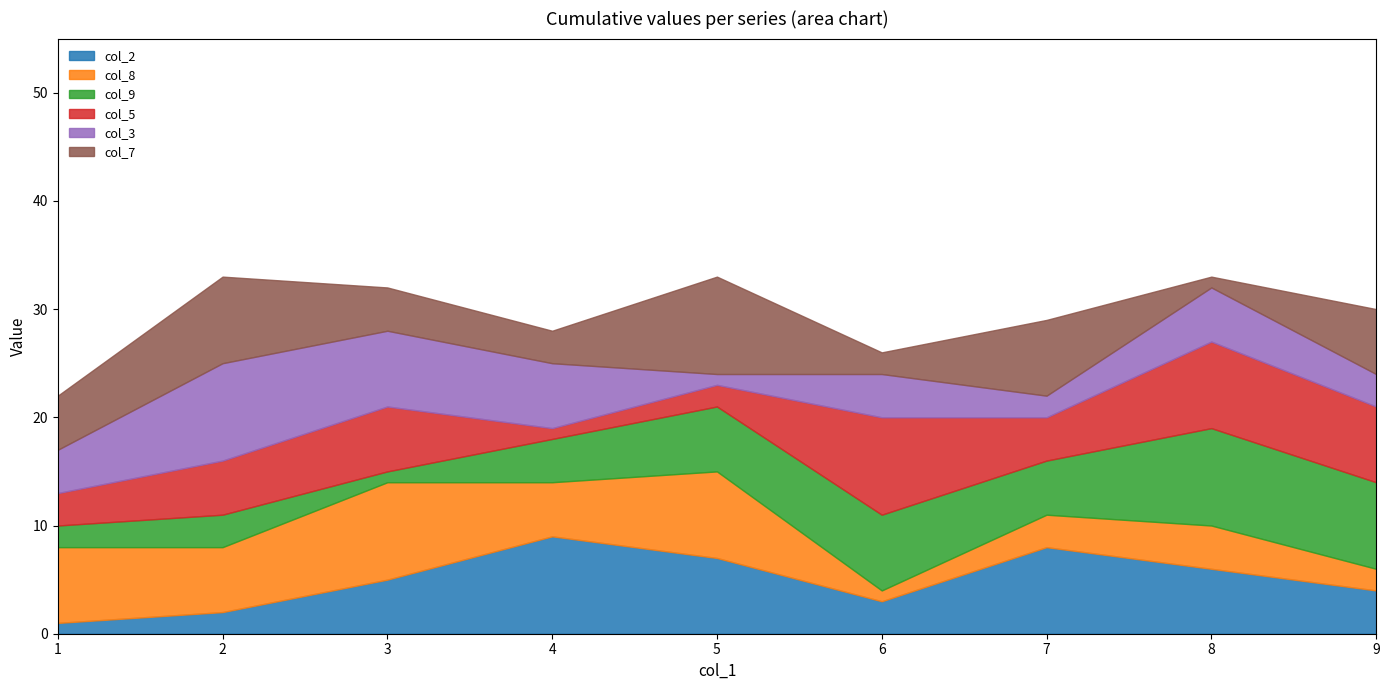

What is the difference between the second highest and minimum values in the col_7 series?

7